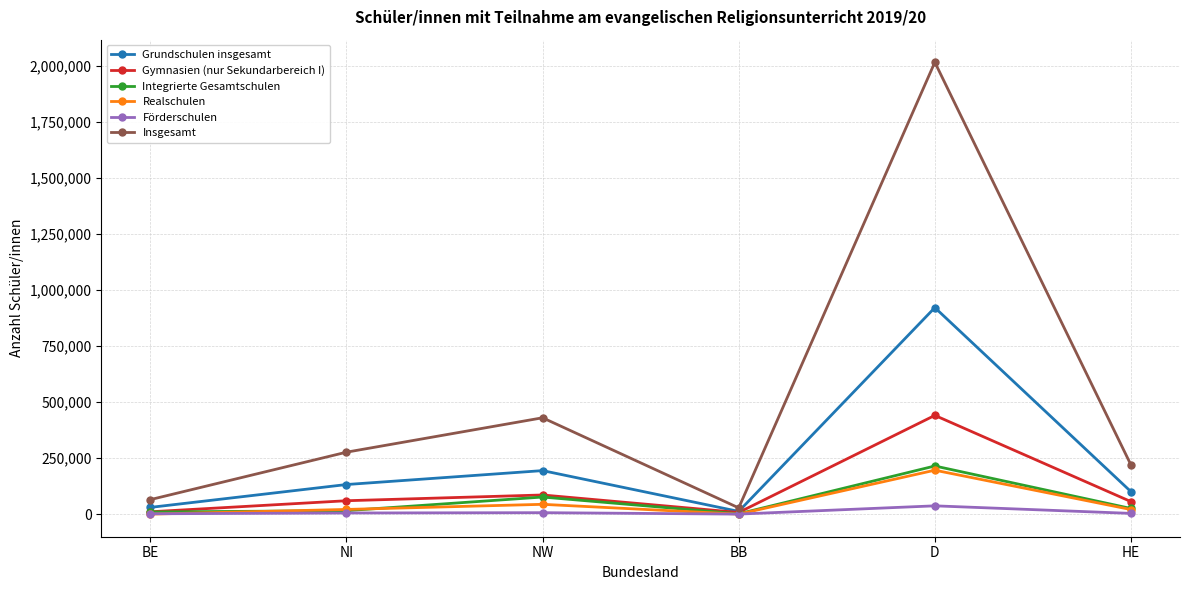

How many data points in Grundschulen insgesamt are less than 132151?

3